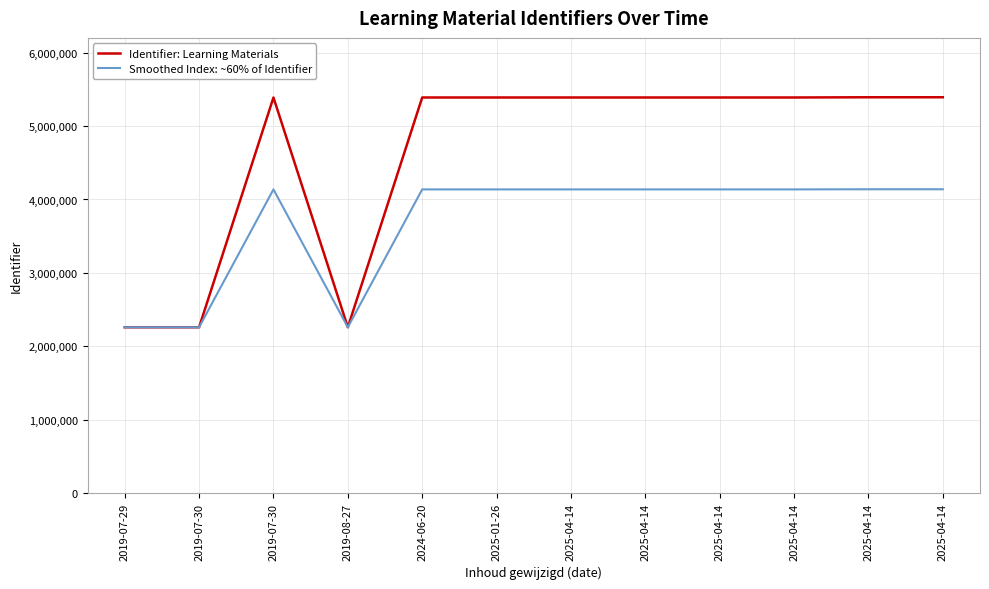

At how many categories does at least one series exceed 3874361?

9